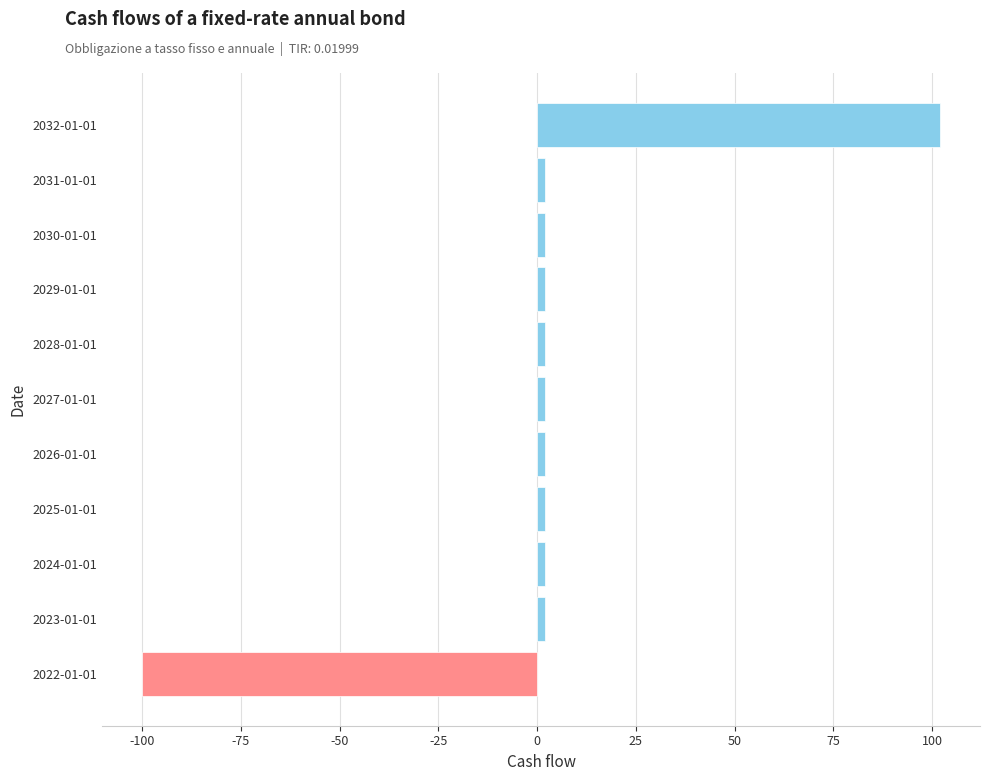

Reading bottom to top, extract all data points from this chart.

2022-01-01=-100	2023-01-01=2	2024-01-01=2	2025-01-01=2	2026-01-01=2	2027-01-01=2	2028-01-01=2	2029-01-01=2	2030-01-01=2	2031-01-01=2	2032-01-01=102